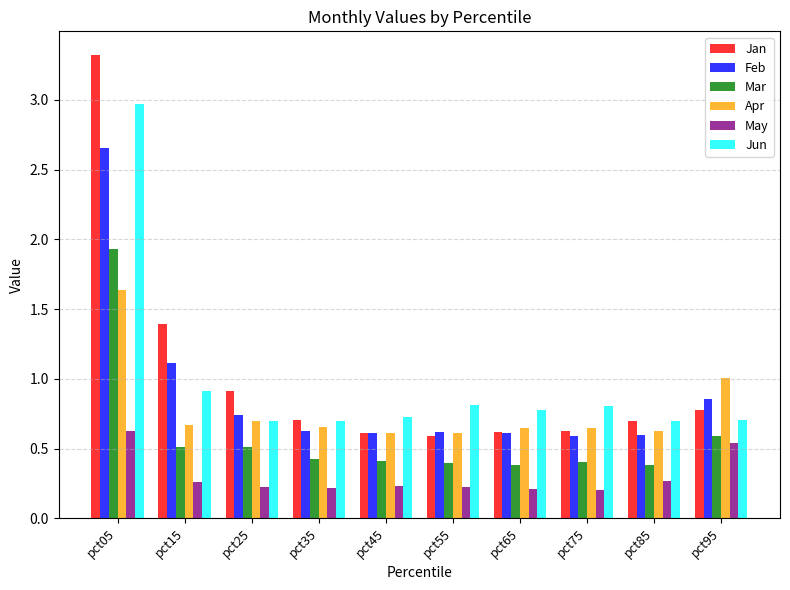

What is the sum of the Jan values at pct65 and pct15?

2.0